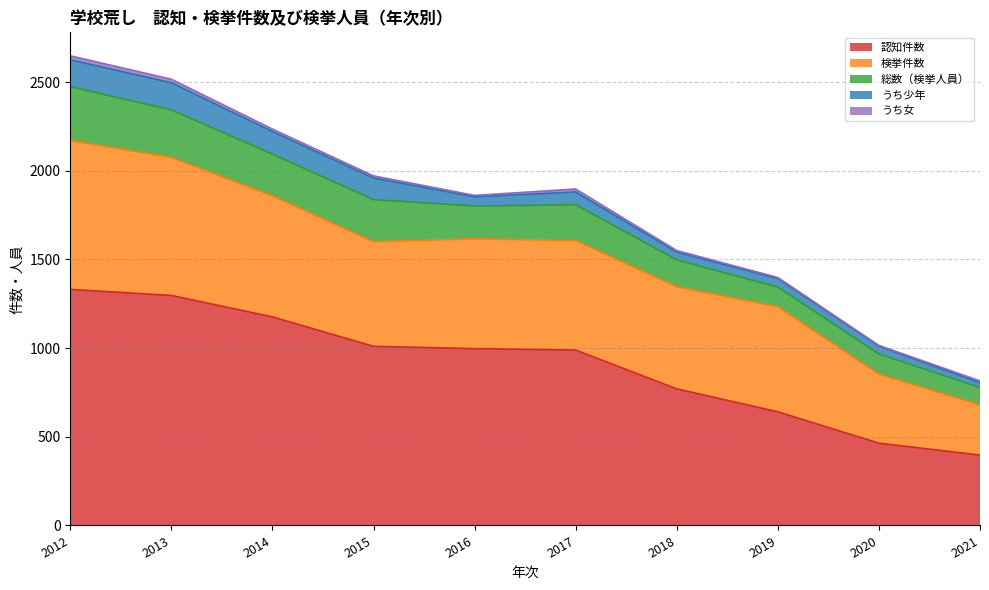

True or false: 総数（検挙人員） and 認知件数 intersect in this chart.

False